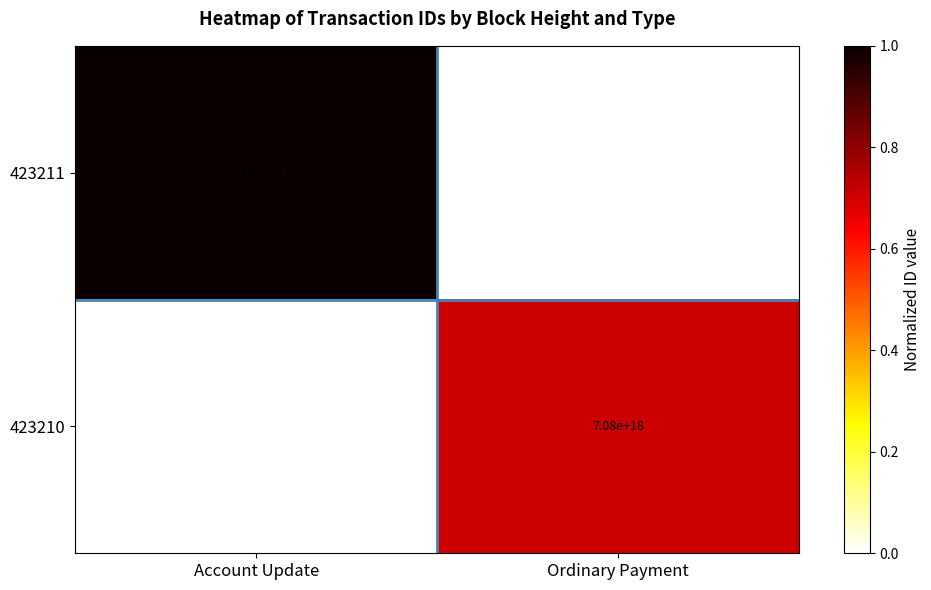

At which category is the sum across all series the highest?

Account Update